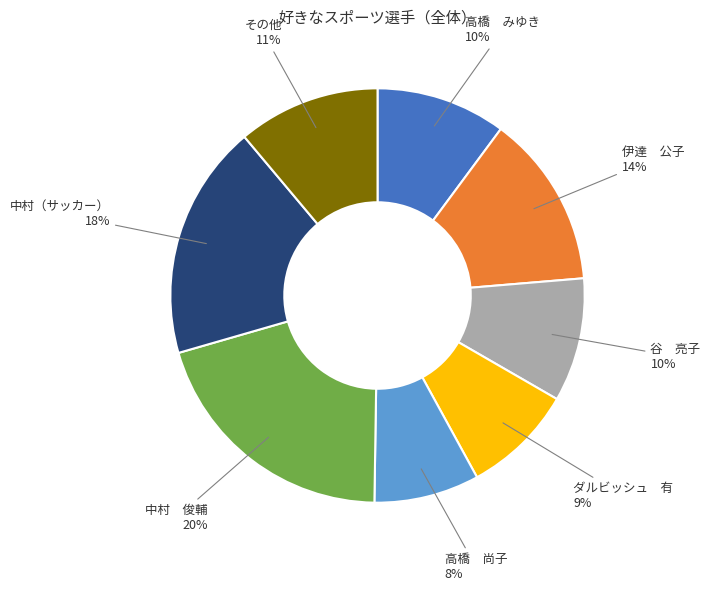

What is the ratio of the value at 中村 俊輔 to the value at 高橋 みゆき?

2.0